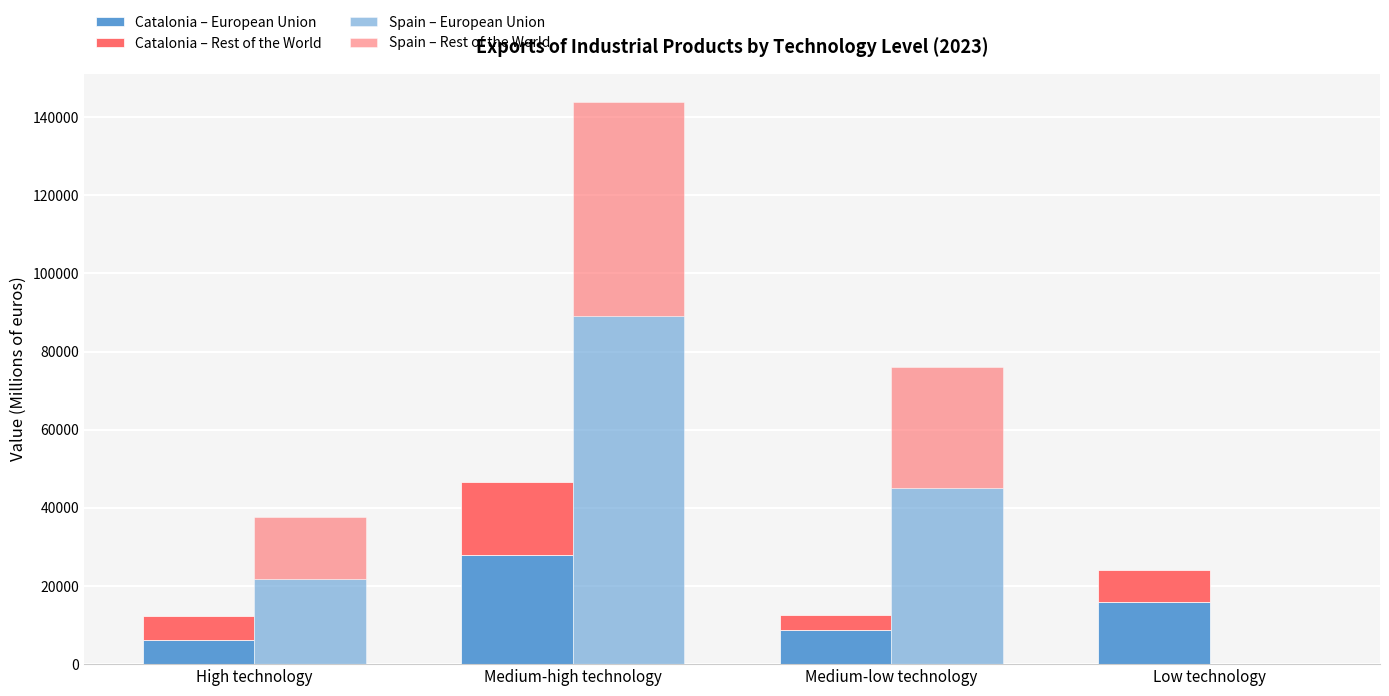

The Spain – Rest of the World series shows 55255.3 at Medium-low technology. True or false?

False